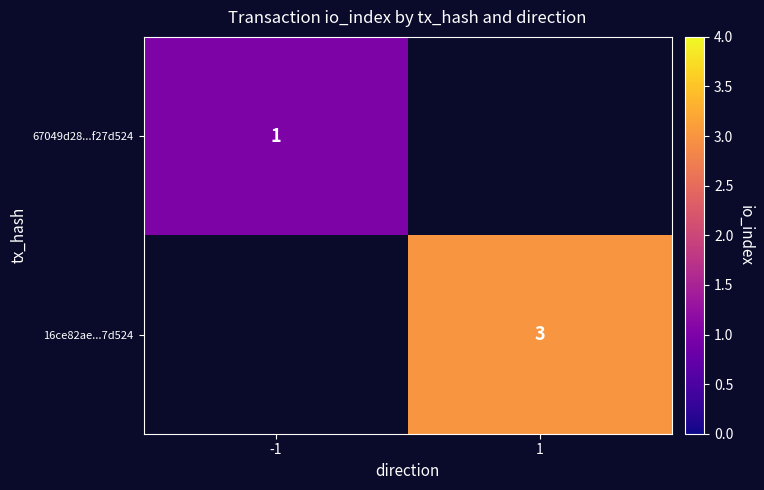

The value of 16ce82ae...7d524 at 1 is 5. True or false?

False